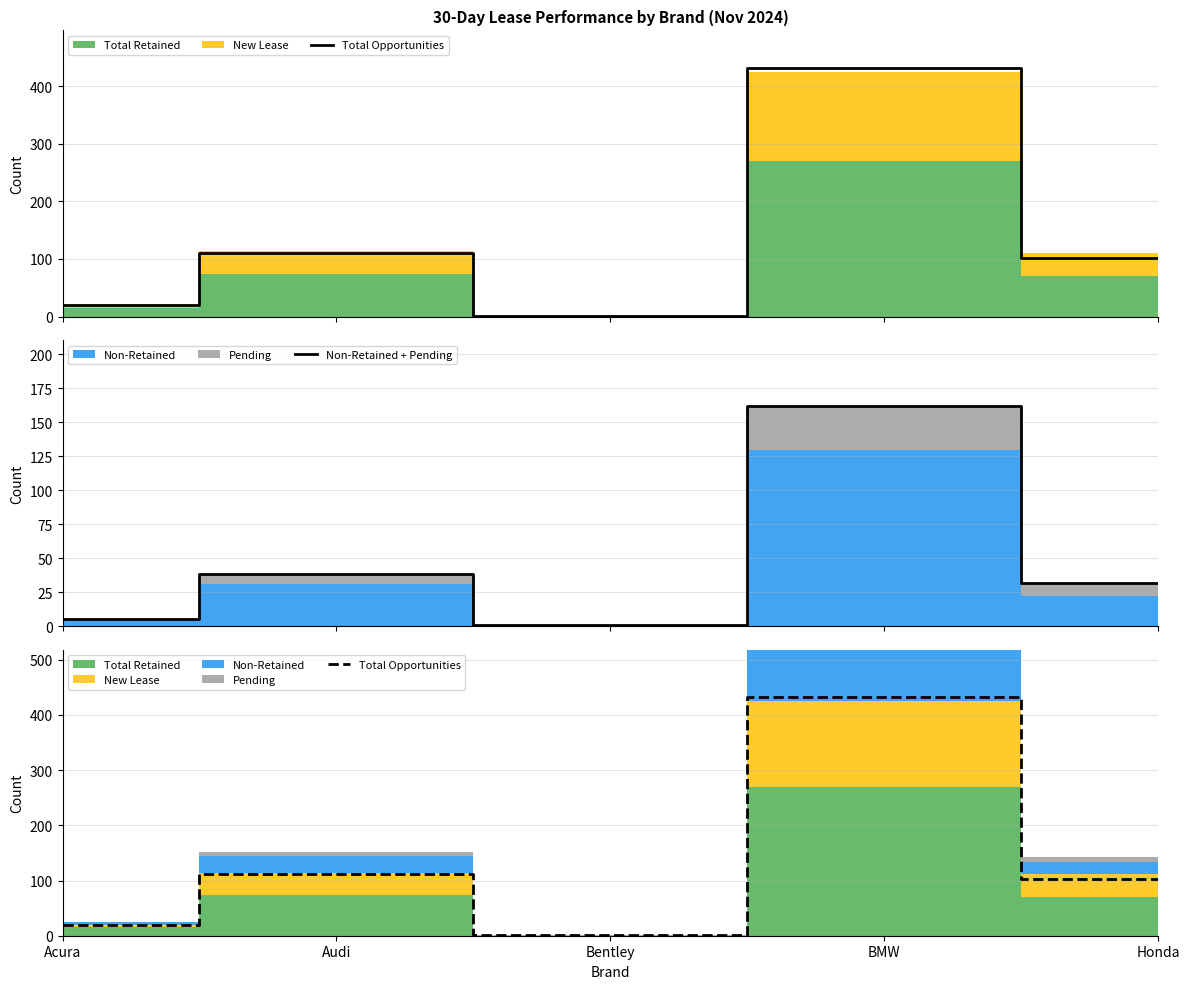

What is the difference between the maximum and minimum values in the Non-Retained + Pending series?

161